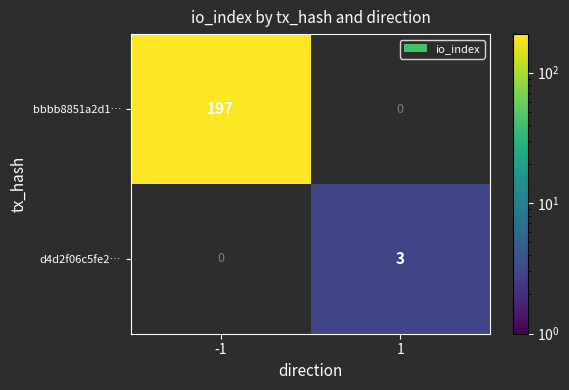

Which category has the lowest value across all series?

1